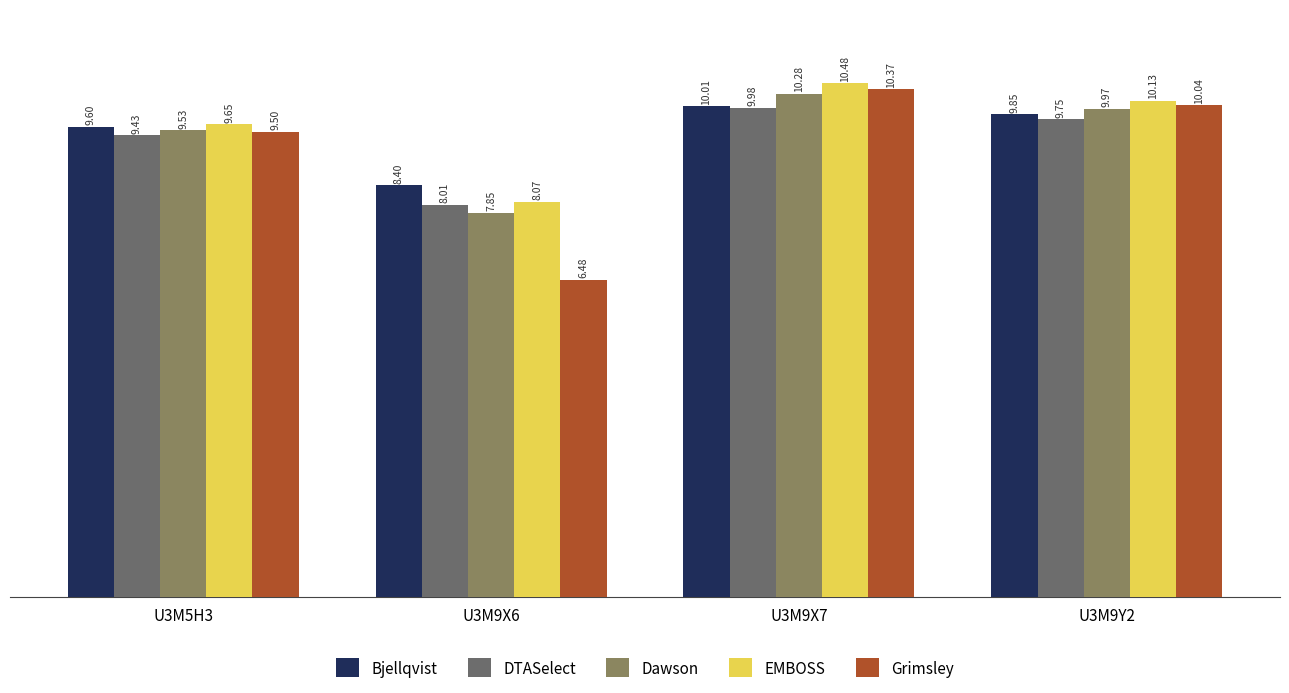

At which category is the sum across all series the highest?

U3M9X7